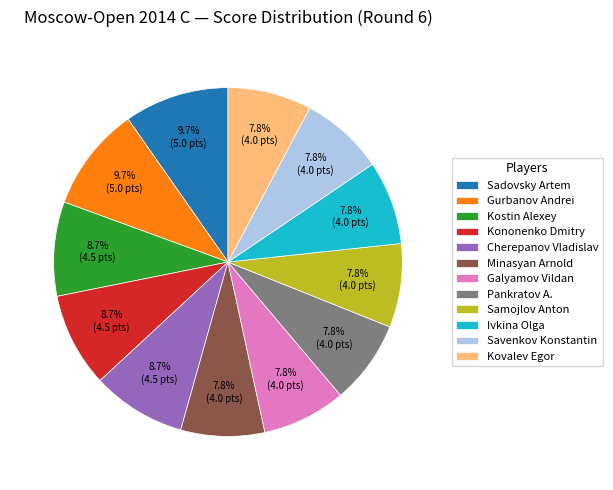

How much of the chart is everything except Kovalev Egor?

92.2%